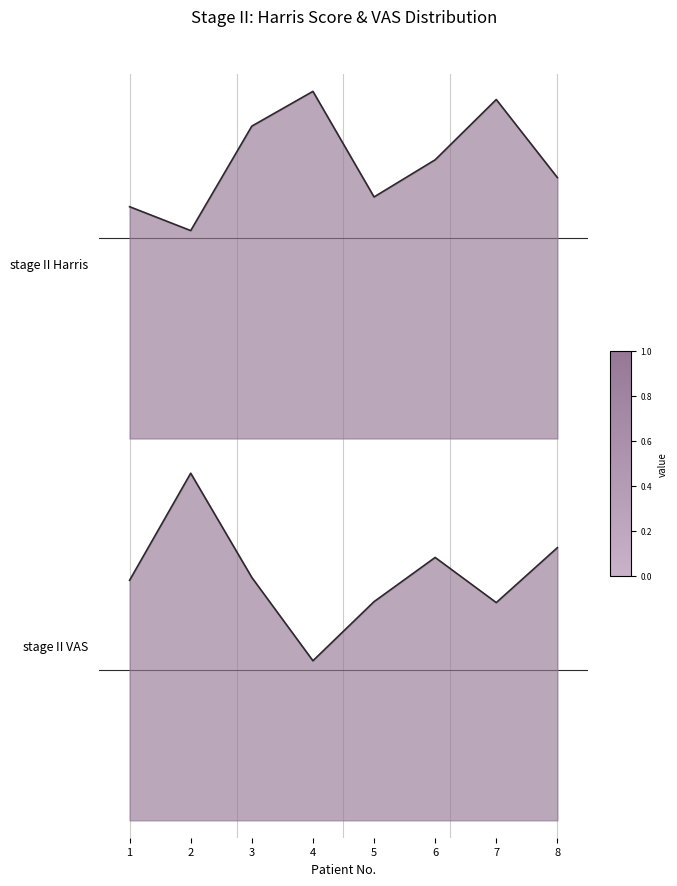

Reading right to left, what are all the values shown in this chart?

stageⅡHarris: 61.4	79.7	65.6	56.8	81.7	73.5	48.9	54.5
stageⅡVAS: 5.9	4.7	5.7	4.7	3.4	5.2	7.5	5.2